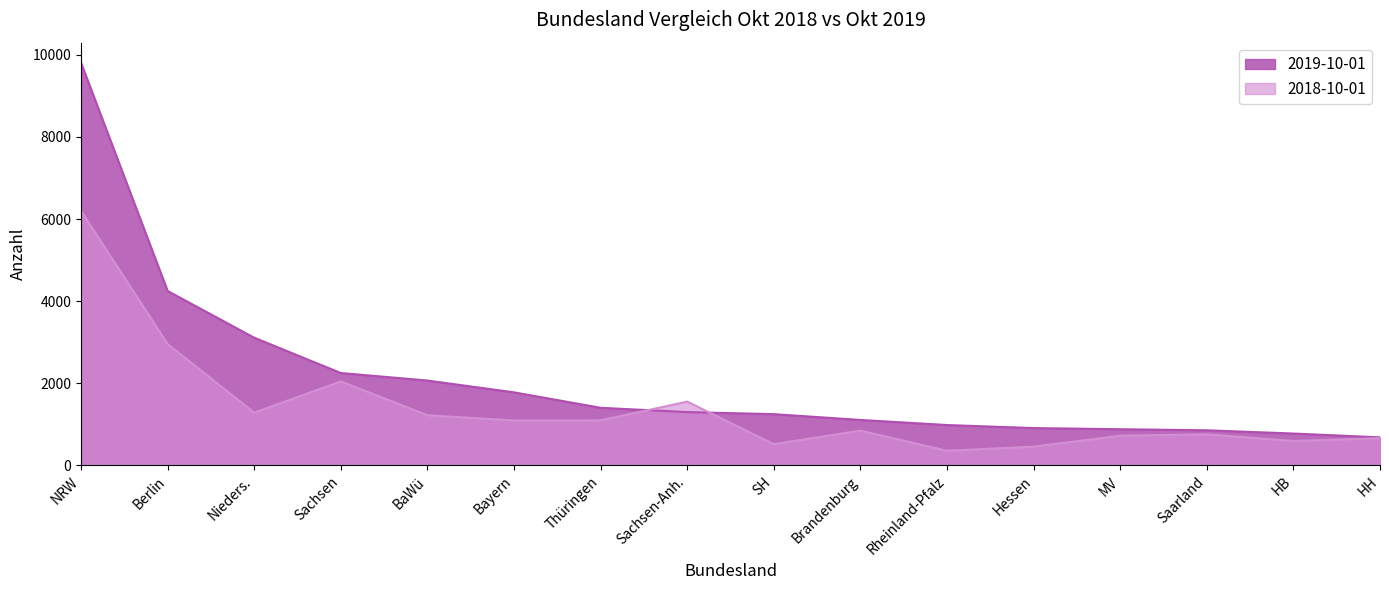

Reading left to right, what are all the values shown in this chart?

2019-10-01: 9807	4249	3111	2251	2068	1780	1404	1299	1249	1108	984	910	882	856	777	684
2018-10-01: 6202	2955	1286	2046	1222	1095	1097	1555	518	848	357	458	724	758	595	664